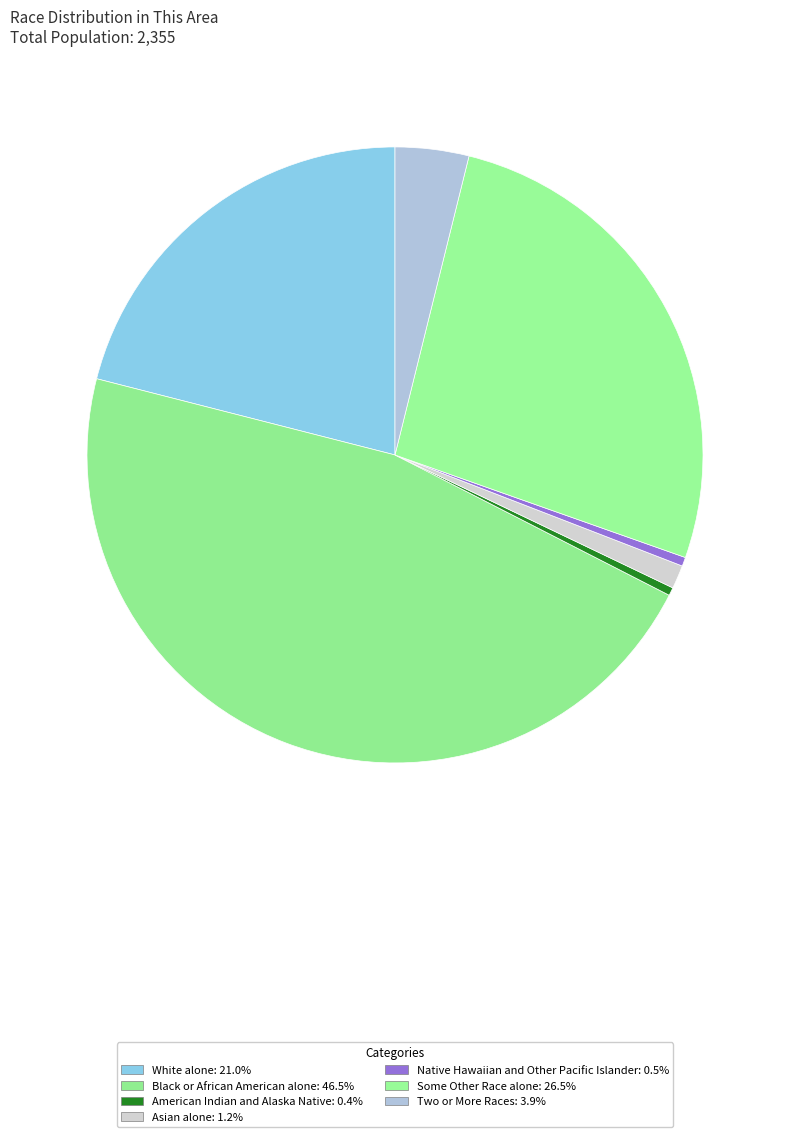

Count the number of slices in the pie.

7